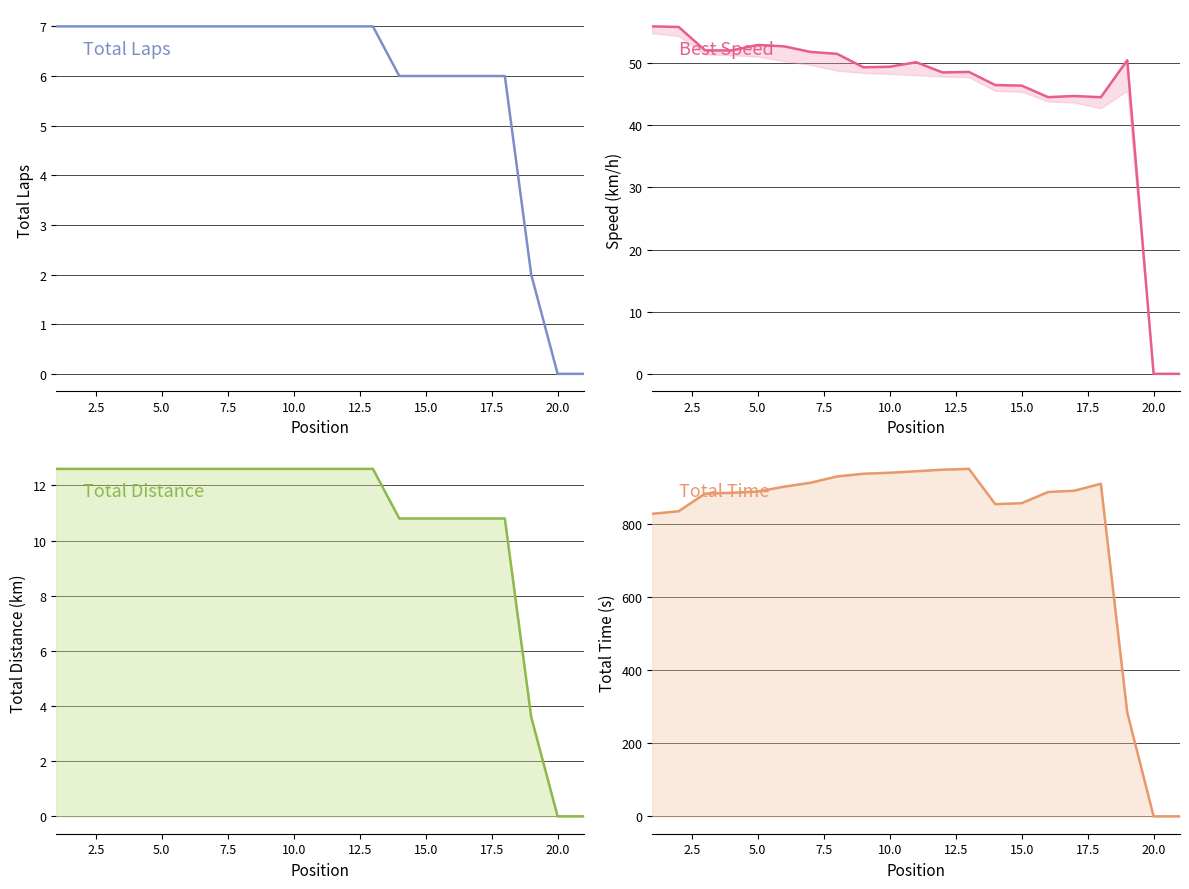

True or false: Total Distance and Total Time intersect in this chart.

False